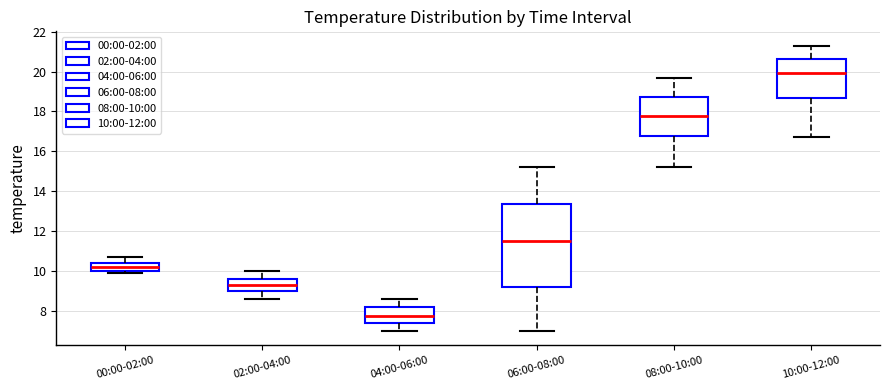

Reading left to right, read every box against the y-axis: the position of its median line, the range the box covers, and the ends of its whiskers. The values are not printed on the chart, so give them approximately, as read against the axis.

00:00-02:00: median 10.2, box 10.0 to 10.4, whiskers 10.0 (just below the box's lower edge) to 10.8
02:00-04:00: median 9.4, box 9.0 to 9.6, whiskers 8.6 to 10.0
04:00-06:00: median 7.8, box 7.4 to 8.2, whiskers 7.0 to 8.6
06:00-08:00: median 11.6, box 9.2 to 13.4, whiskers 7.0 to 15.2
08:00-10:00: median 17.8, box 16.8 to 18.8, whiskers 15.2 to 19.8
10:00-12:00: median 20.0, box 18.6 to 20.6, whiskers 16.8 to 21.4